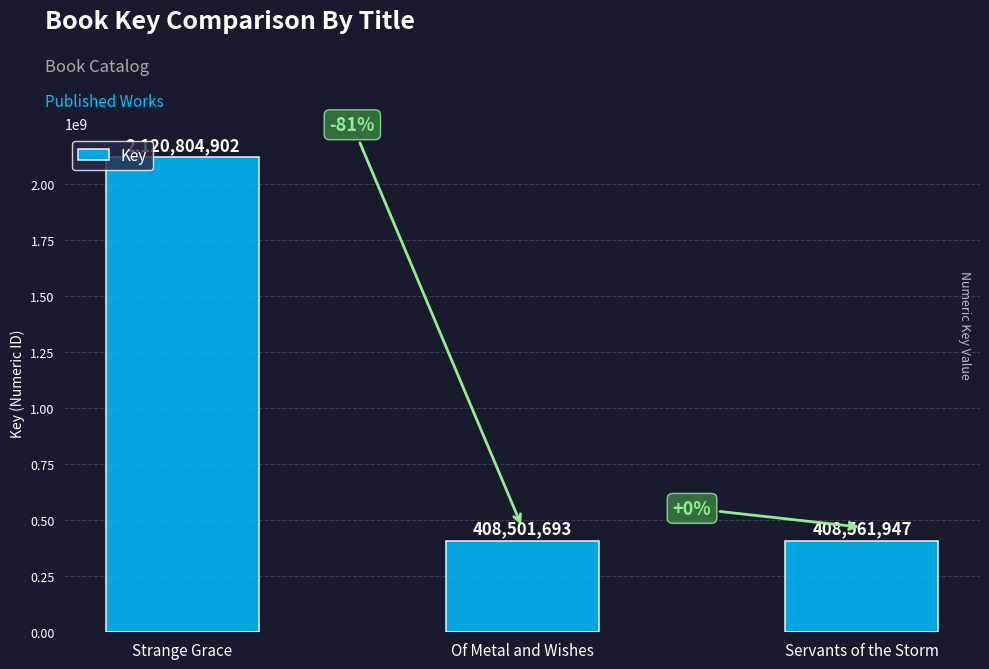

What is the change in value from Strange Grace to Of Metal and Wishes?

-1712303209